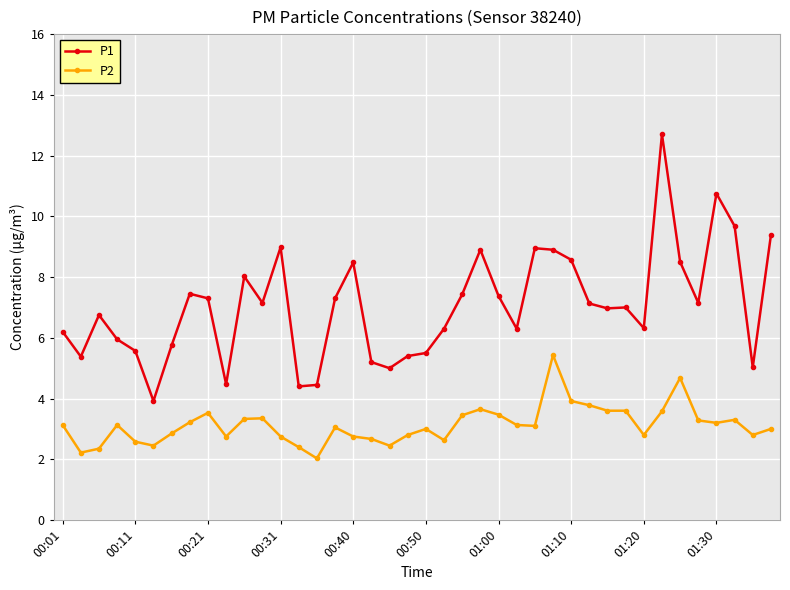

What is the average value of the P1 series?

7.0